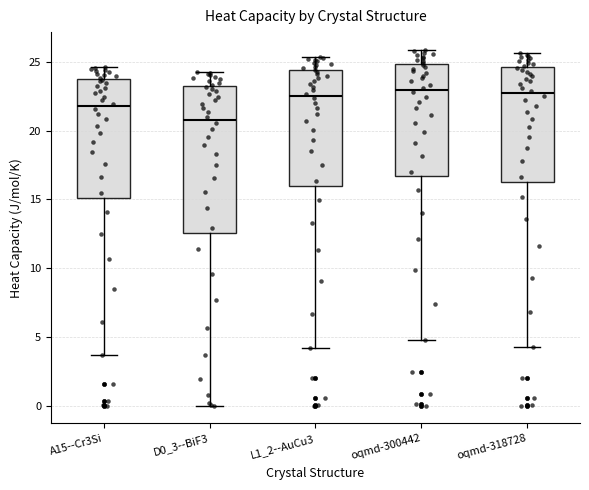

Reading left to right, transcribe this box plot: for each box, give where its median line is, the range the box spans, and where its two whiskers end, as read against the y-axis. The values are not printed on the chart, so give them approximately, as read against the axis.

A15--Cr3Si: median 22.0, box 15.0 to 23.5, whiskers 3.5 to 24.5
D0_3--BiF3: median 21.0, box 12.5 to 23.0, whiskers 0.0 to 24.5
L1_2--AuCu3: median 22.5, box 16.0 to 24.5, whiskers 4.0 to 25.5
oqmd-300442: median 23.0, box 16.5 to 25.0, whiskers 5.0 to 26.0
oqmd-318728: median 22.5, box 16.0 to 24.5, whiskers 4.0 to 25.5